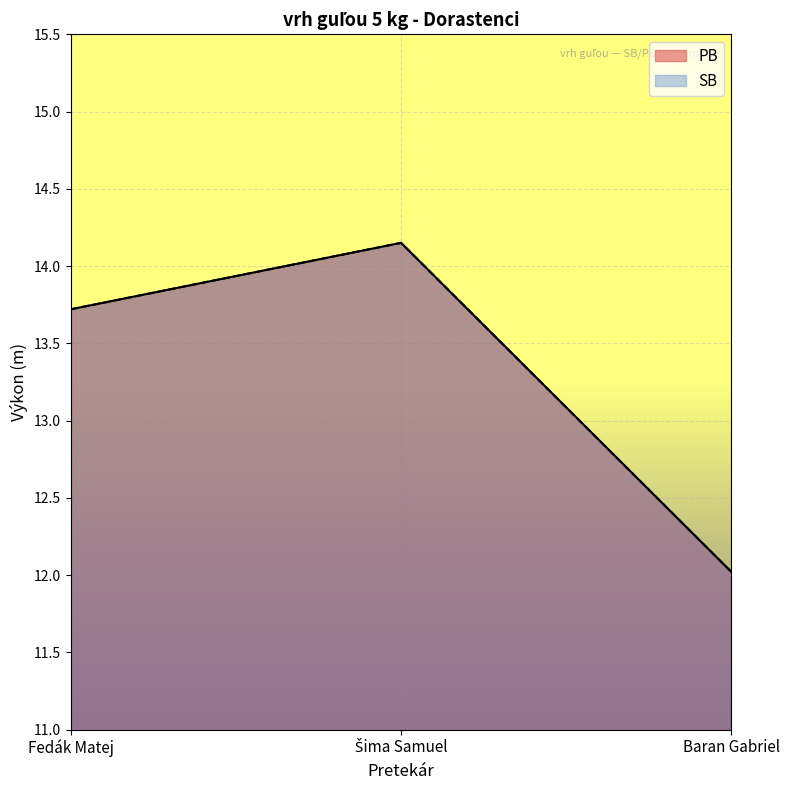

Count the number of categories in the chart.

3